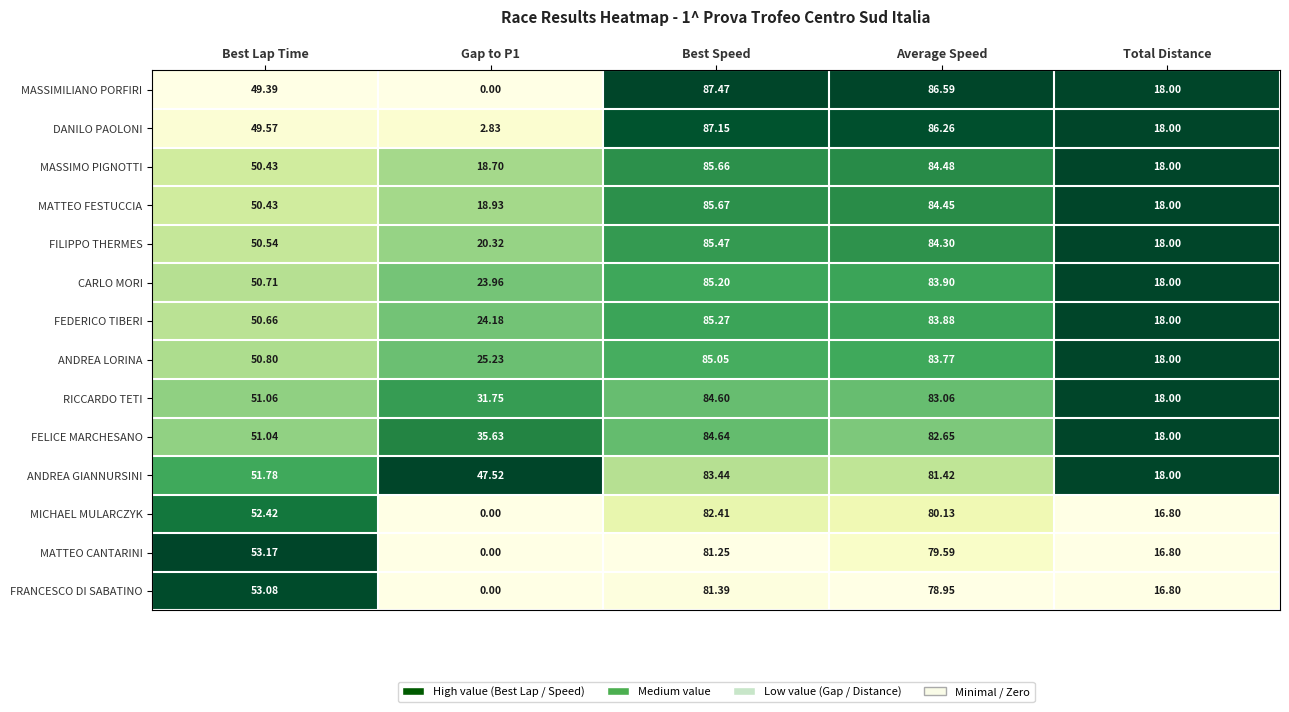

Which series has the largest total across all categories?

ANDREA GIANNURSINI